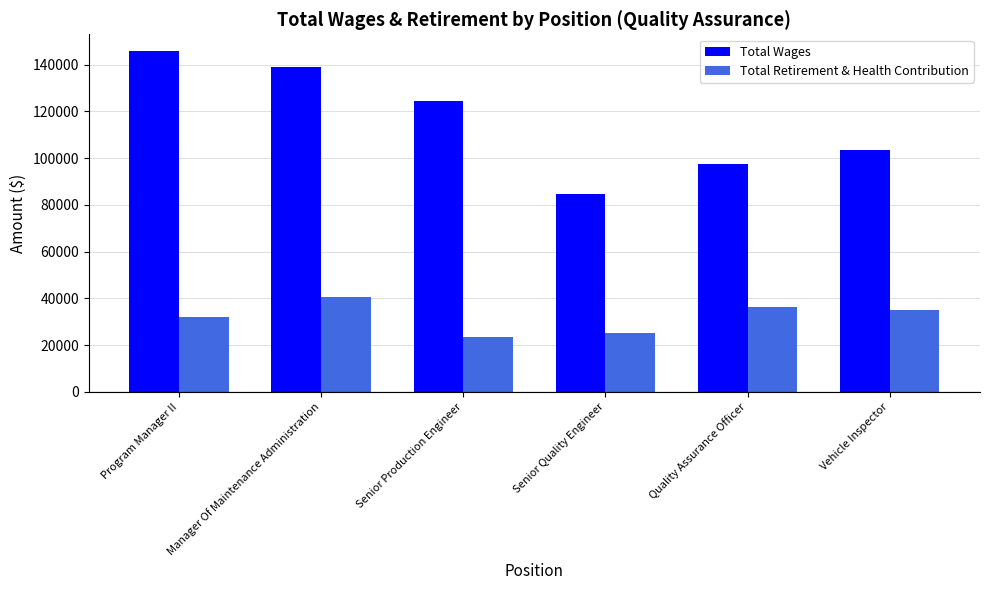

At which label does Total Retirement & Health Contribution reach its minimum?

Senior Production Engineer